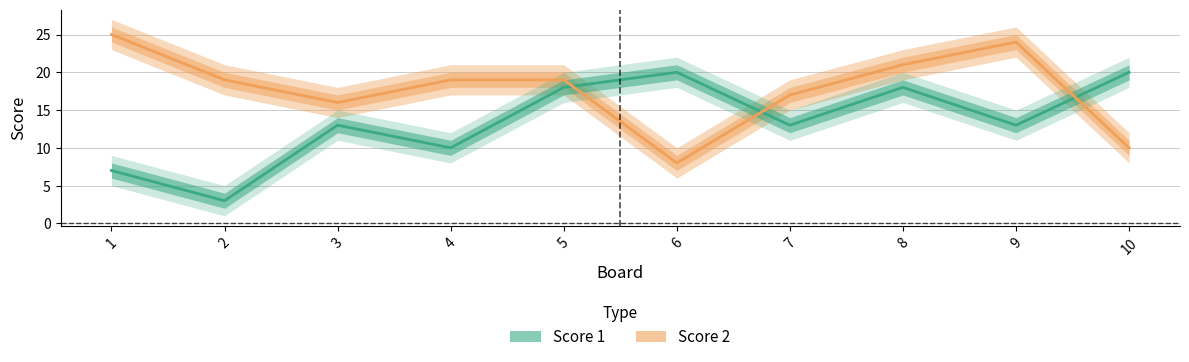

Which label corresponds to the largest value in the chart?

1